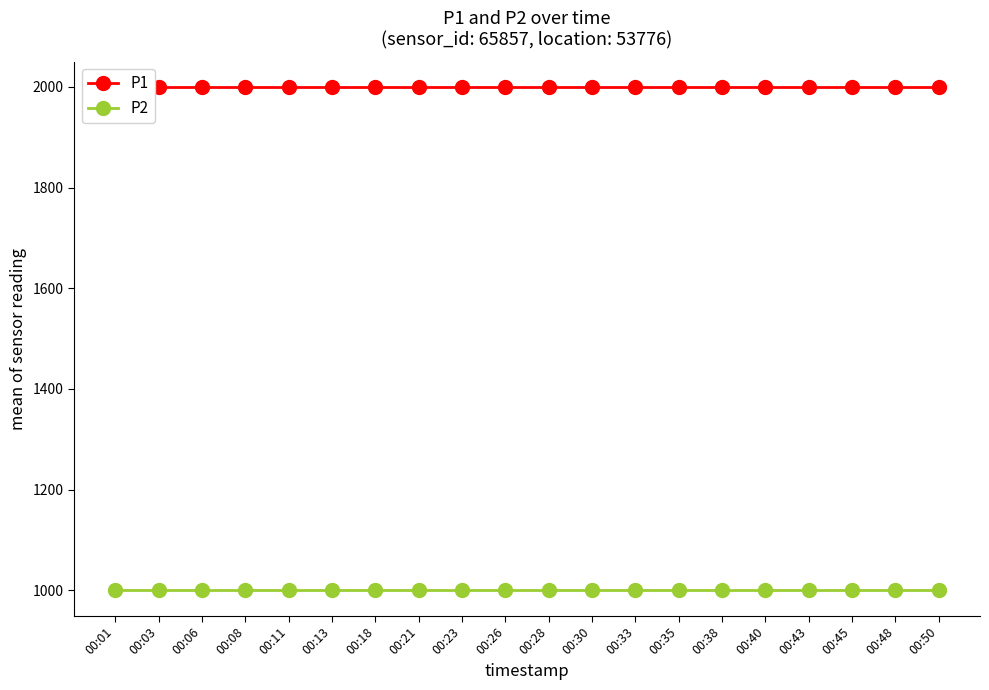

True or false: P1 has more than 2 points higher than both neighbors.

False